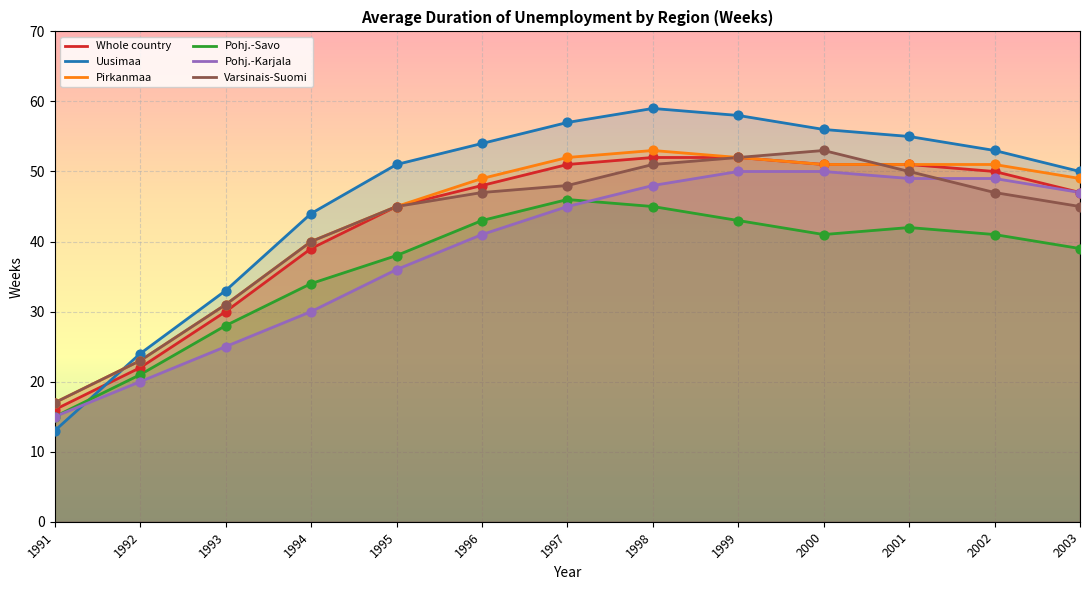

Which series has the largest Y range (max minus min)?

Uusimaa